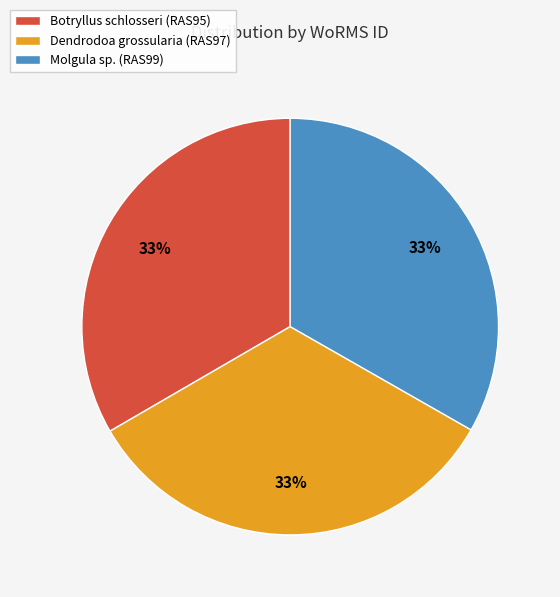

Is it true that Molgula sp. (RAS99) is 33% of the pie?

True